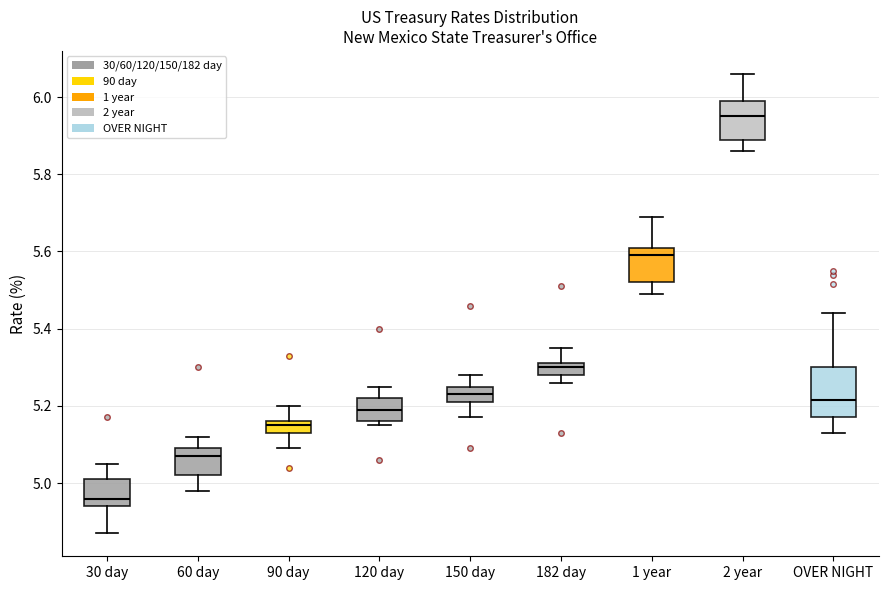

Comparing the boxes themselves (not the whiskers), which one is the tallest?

OVER NIGHT